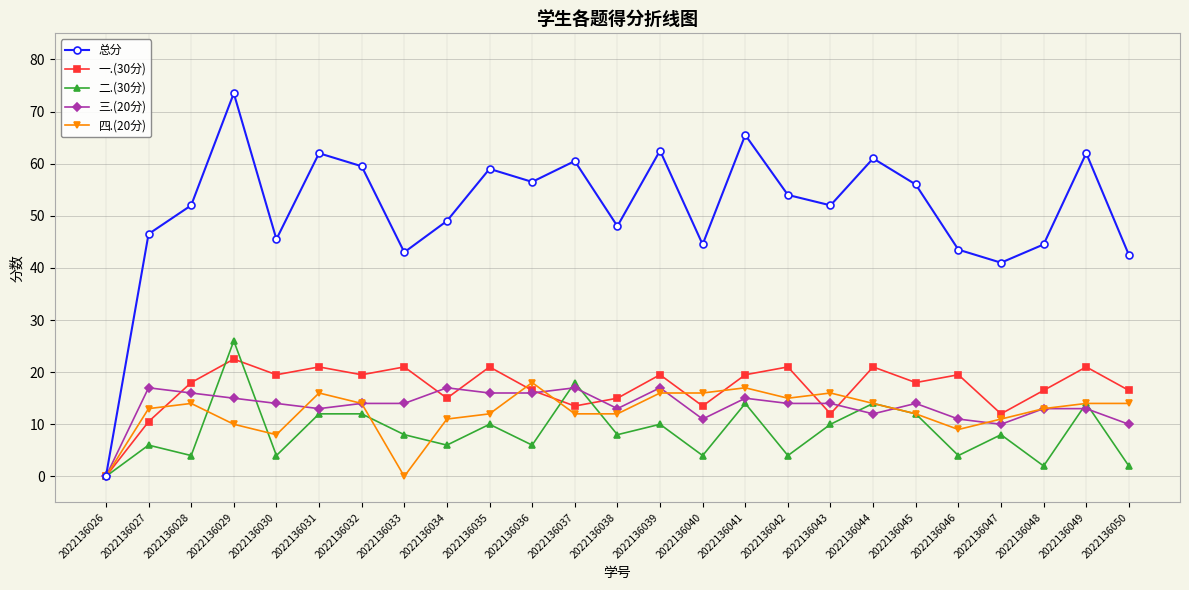

Rank the series at 2022136031 from lowest to highest value.

二.(30分), 三.(20分), 四.(20分), 一.(30分), 总分